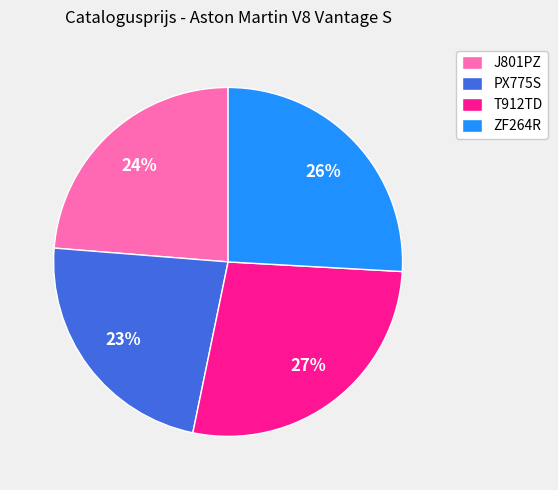

To the nearest percent, what portion does PX775S represent?

23%